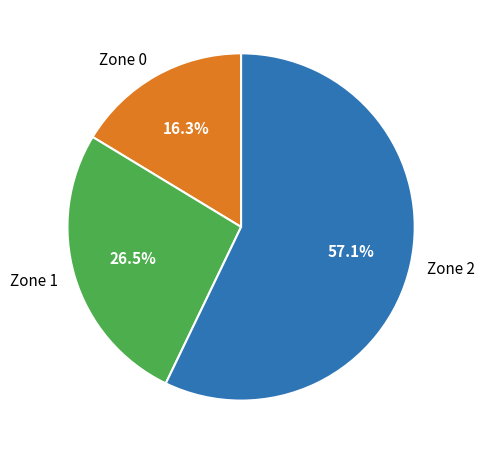

Which has a higher value, Zone 0 or Zone 1?

Zone 1